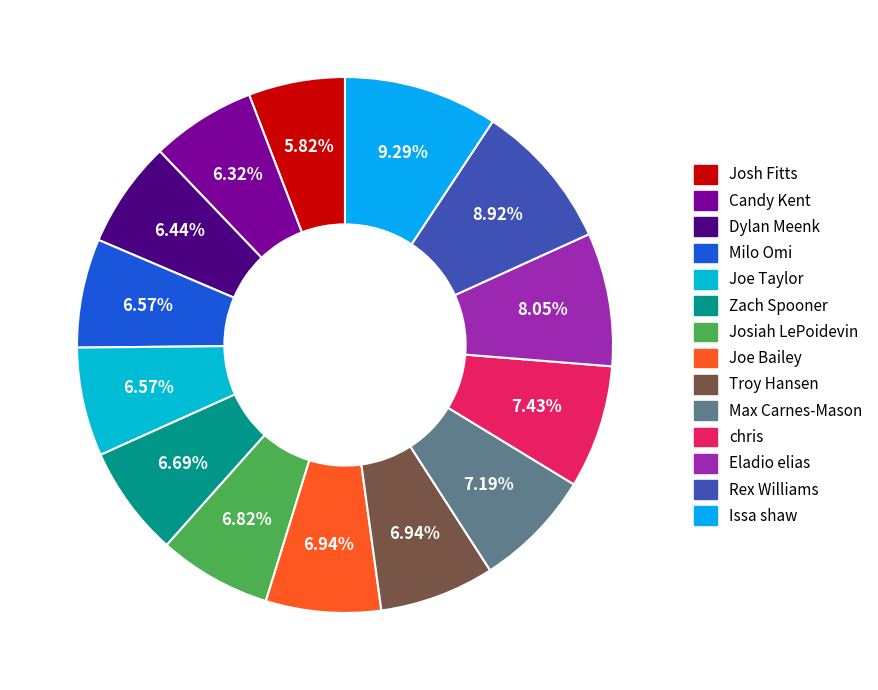

Which category has the smallest portion of the pie?

Josh Fitts